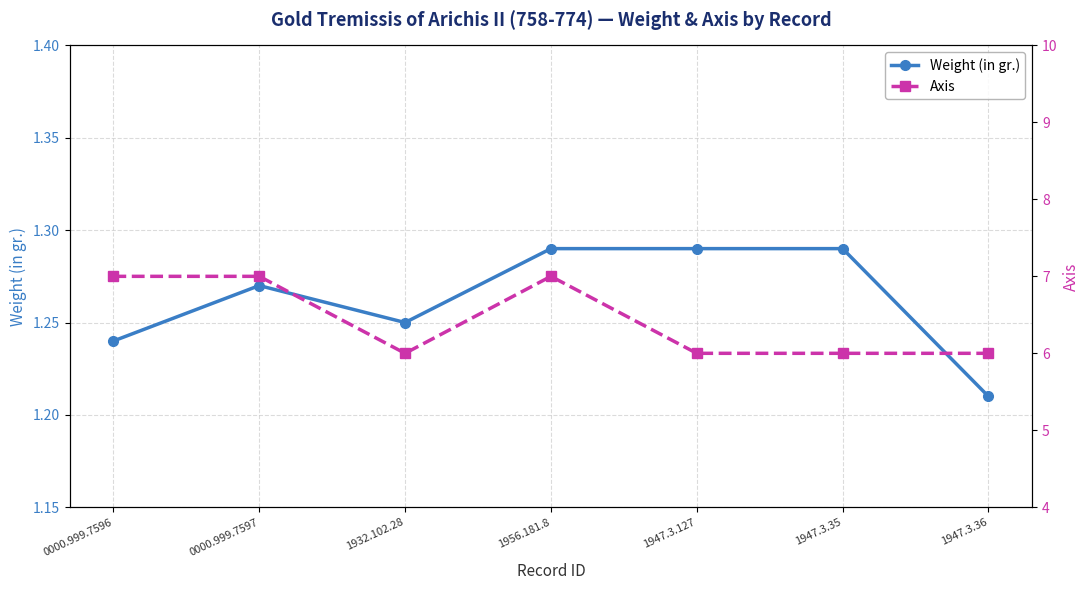

Which series has the largest total across all categories?

Axis